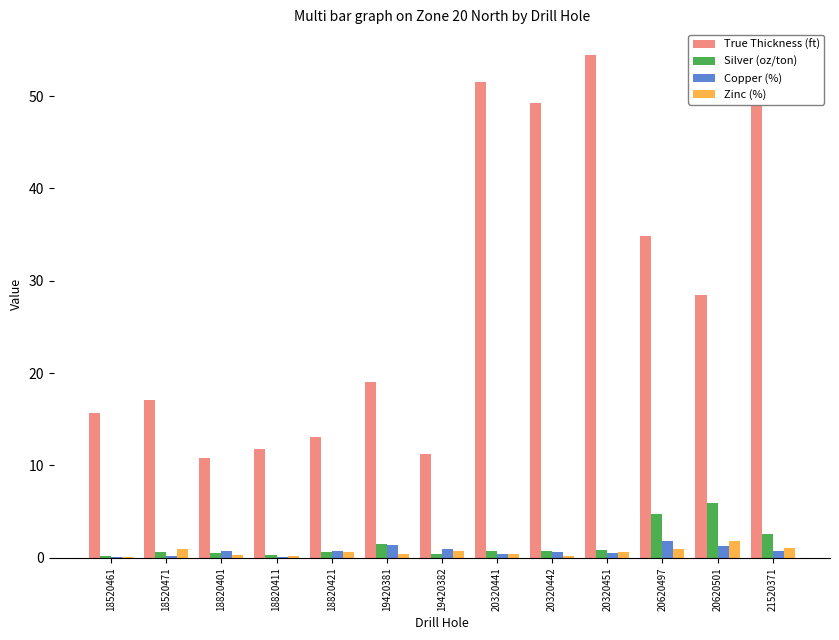

The True Thickness (ft) series shows 49.7 at 20620497. True or false?

False